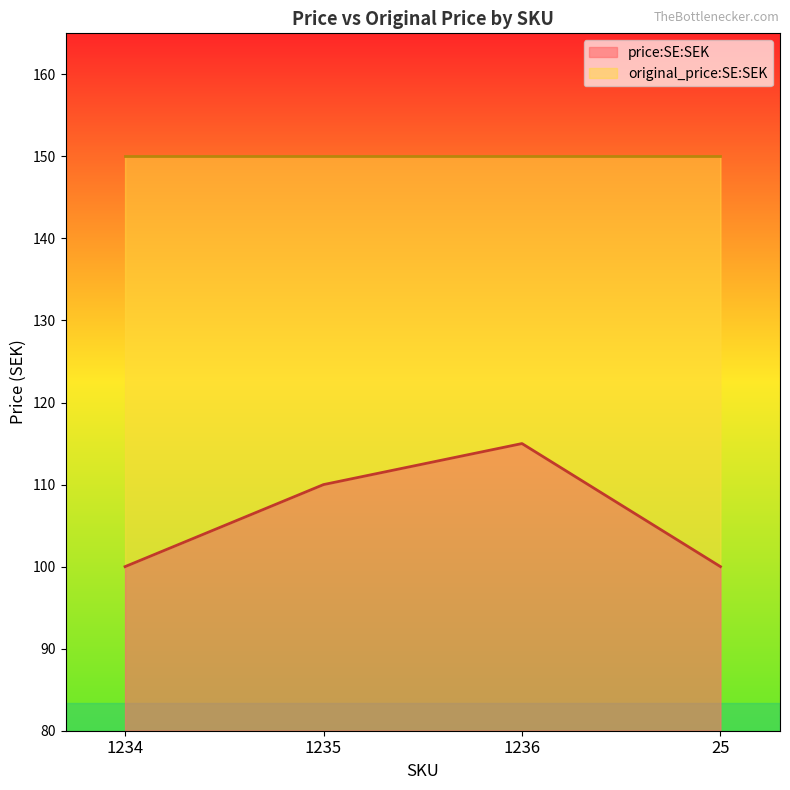

How many categories are shown in the chart?

4